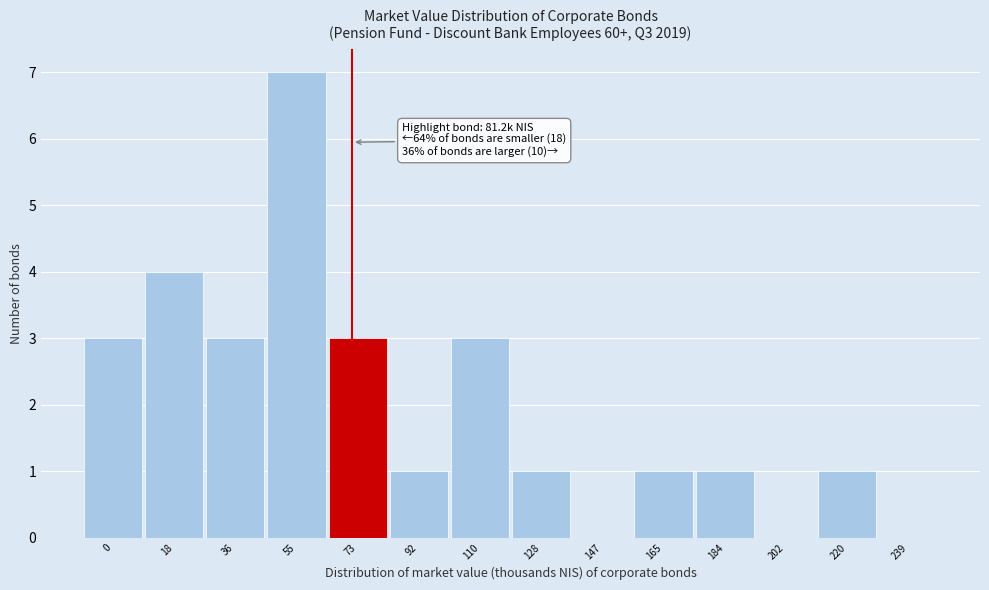

Reading left to right, what are all the values shown in this chart?

0=3	18=4	36=3	55=7	73=3	92=1	110=3	128=1	147=0	165=1	184=1	202=0	220=1	239=0